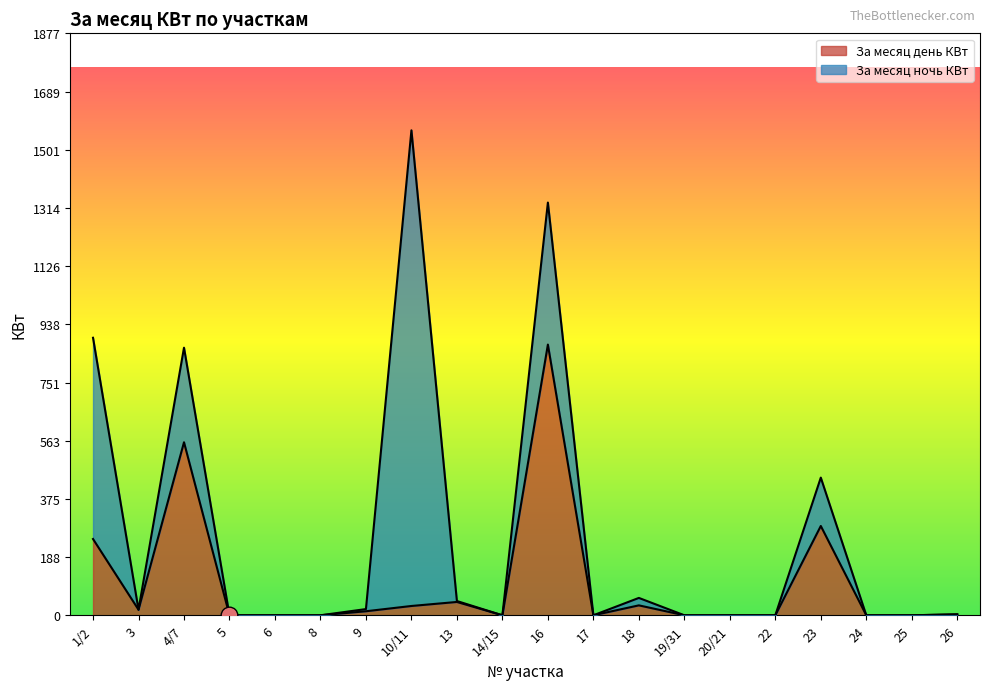

Rank the categories by value from highest to lowest.

16, 4/7, 23, 1/2, 13, 18, 10/11, 3, 9, 26, 5, 6, 8, 14/15, 17, 19/31, 20/21, 22, 24, 25